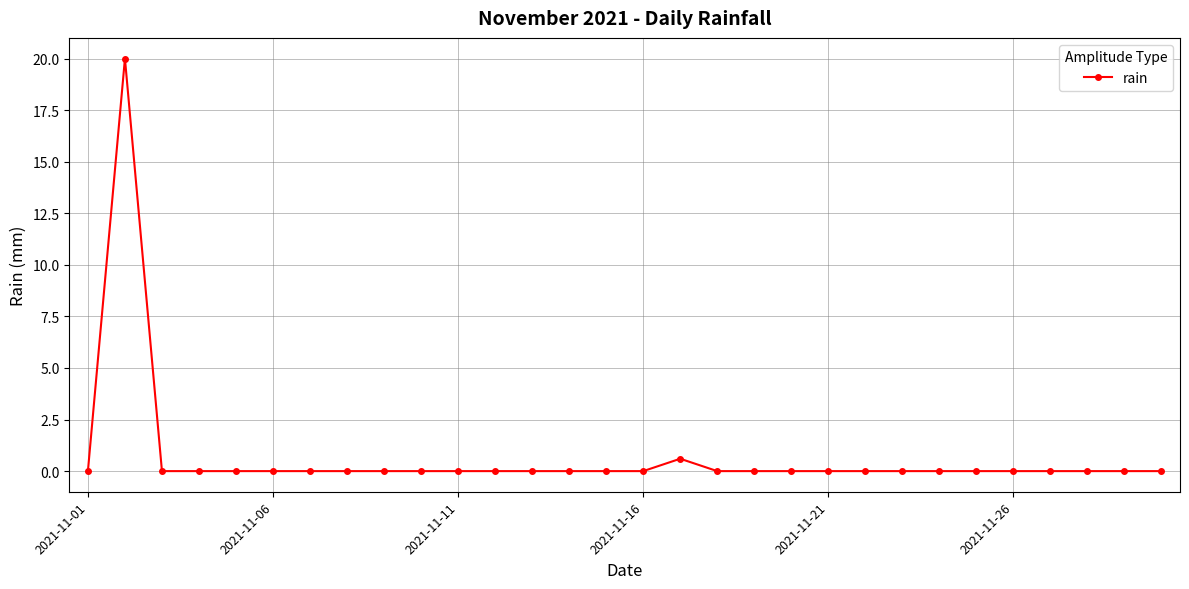

True or false: the data has more than 1 interior local peaks.

True